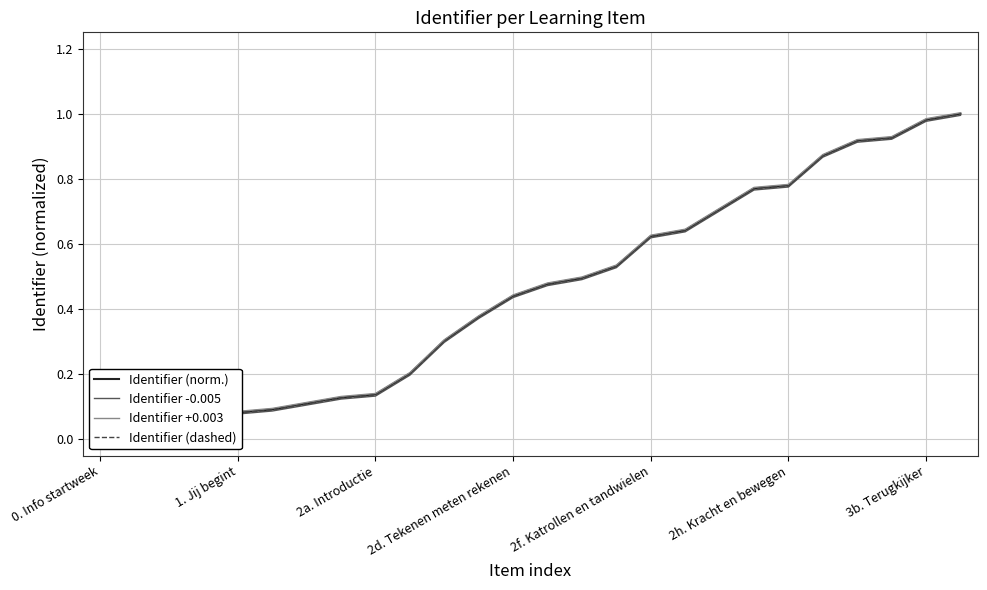

How many data points does each series have?

26